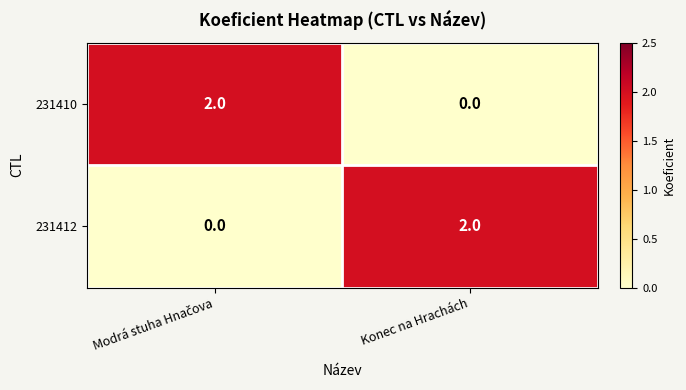

True or false: 231412 has a value of 3 at Konec na Hrachách.

False